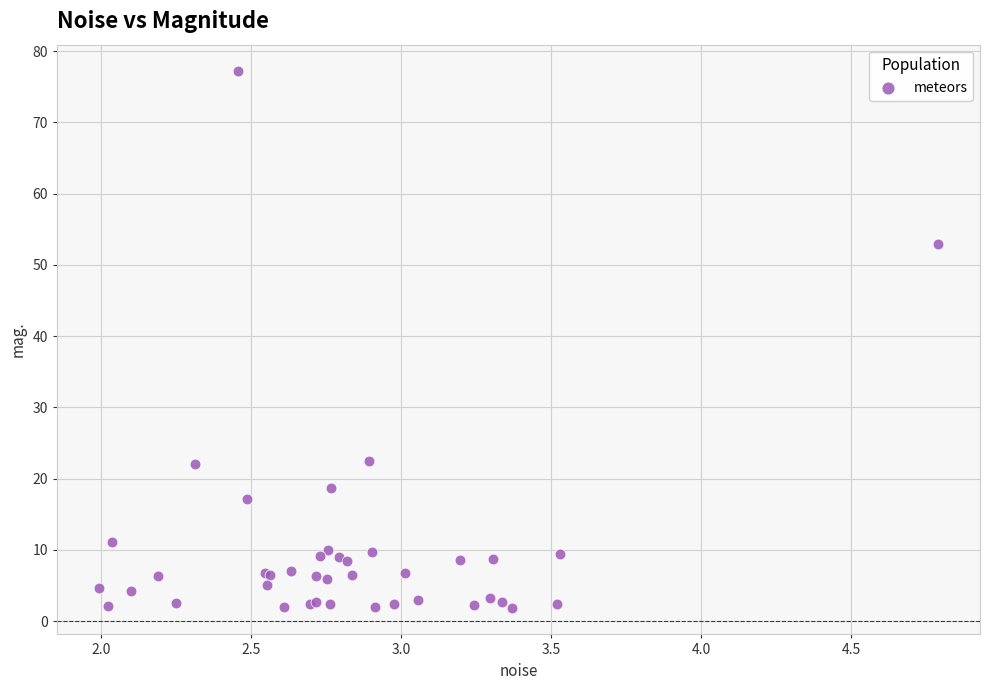

What Y value in the scatter plot is closest to 39?

52.9